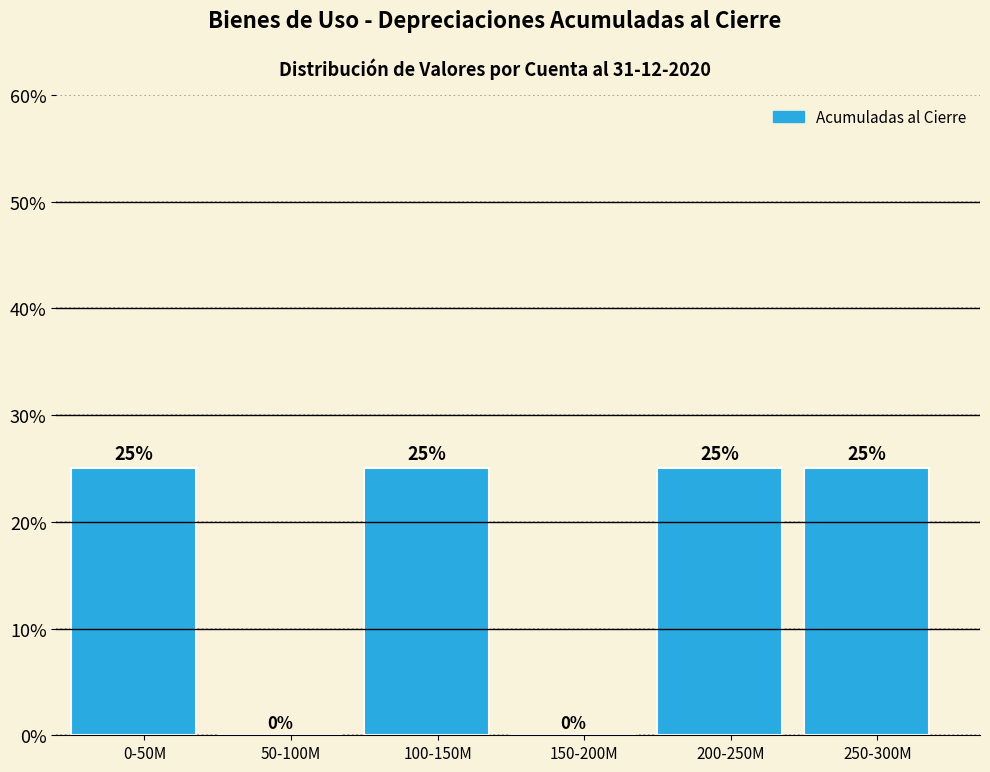

Reading left to right, list all the values displayed in this chart.

0-50M=25	50-100M=0	100-150M=25	150-200M=0	200-250M=25	250-300M=25